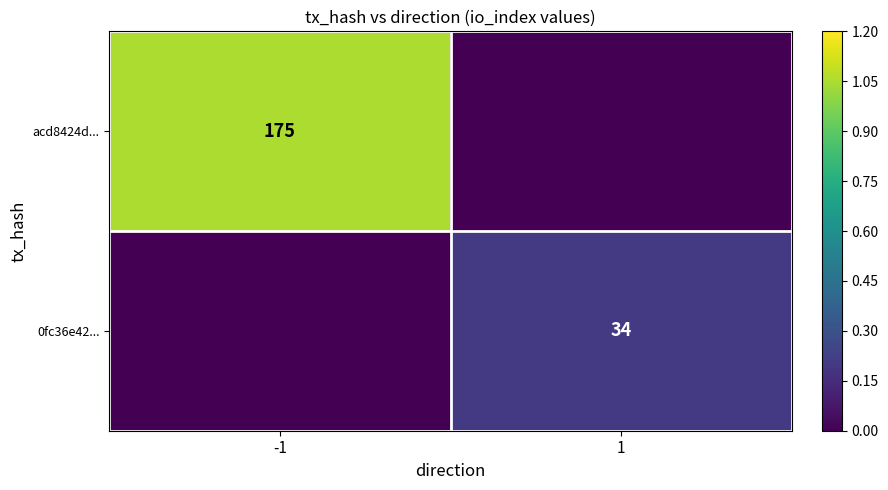

How many series are shown in this chart?

2